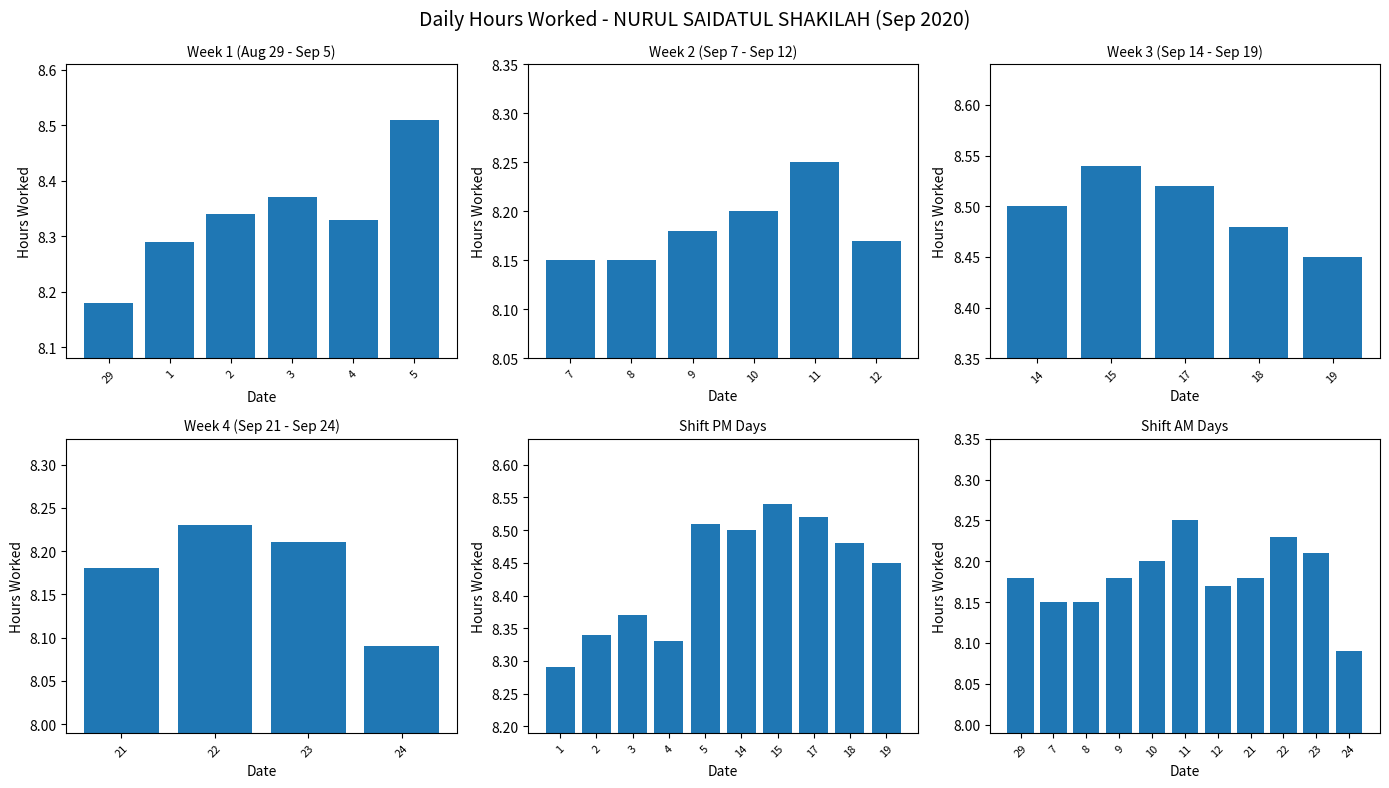

What is the value of the 6th bar from the left?

8.2